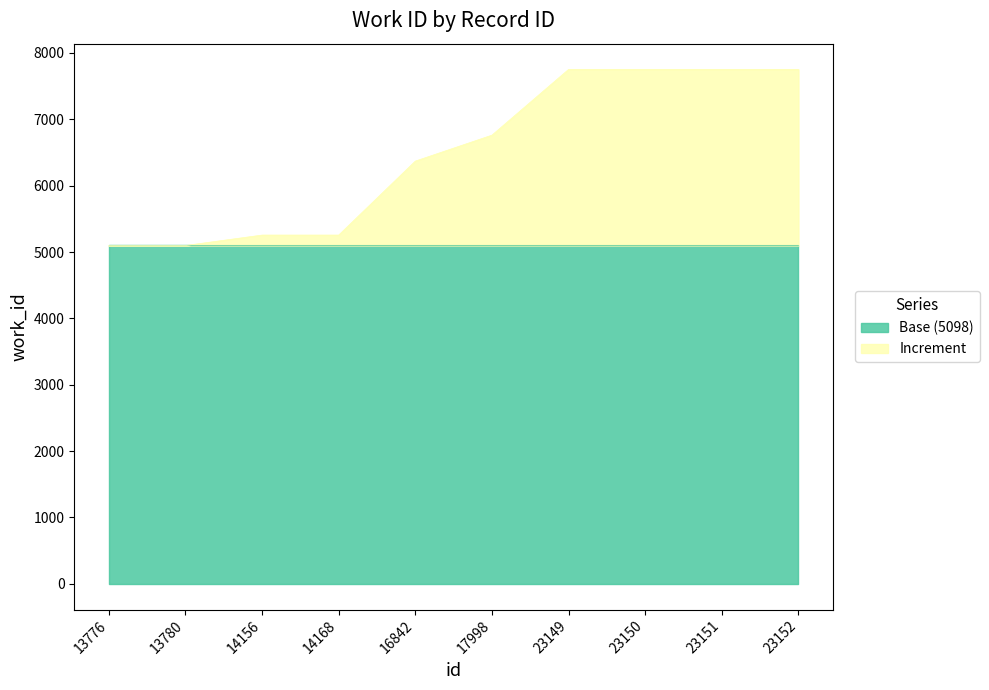

True or false: there are more than 0 points higher than both neighbors.

False